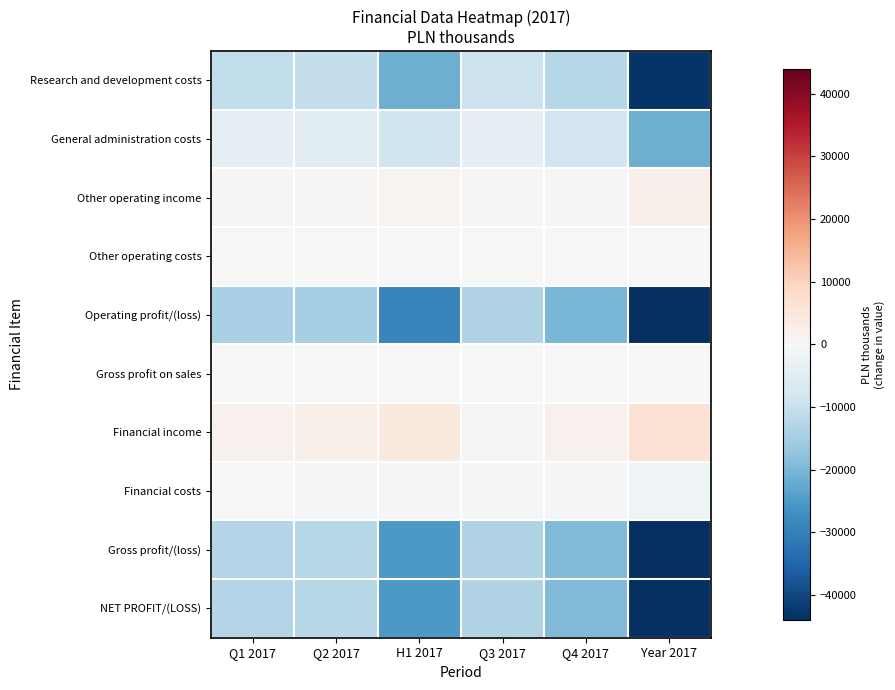

What is the total value across all series at Year 2017?

-236037